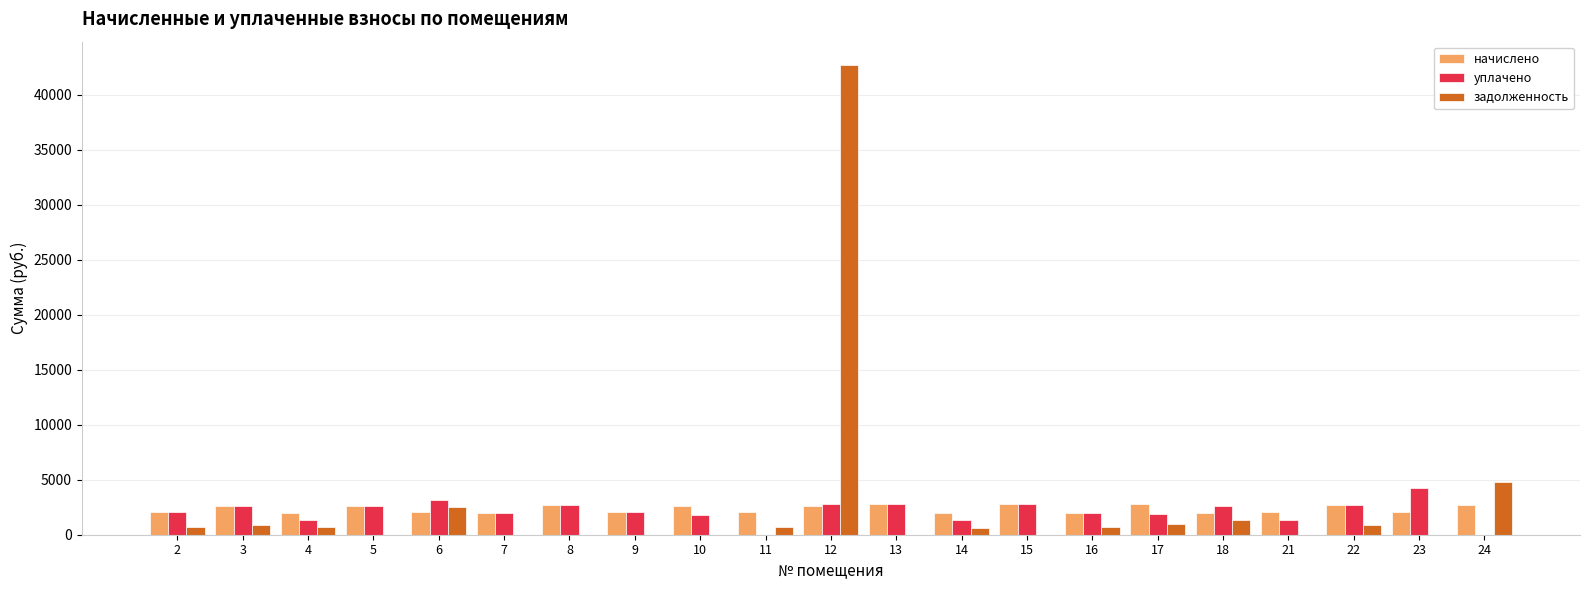

At which category is the sum across all series the highest?

12